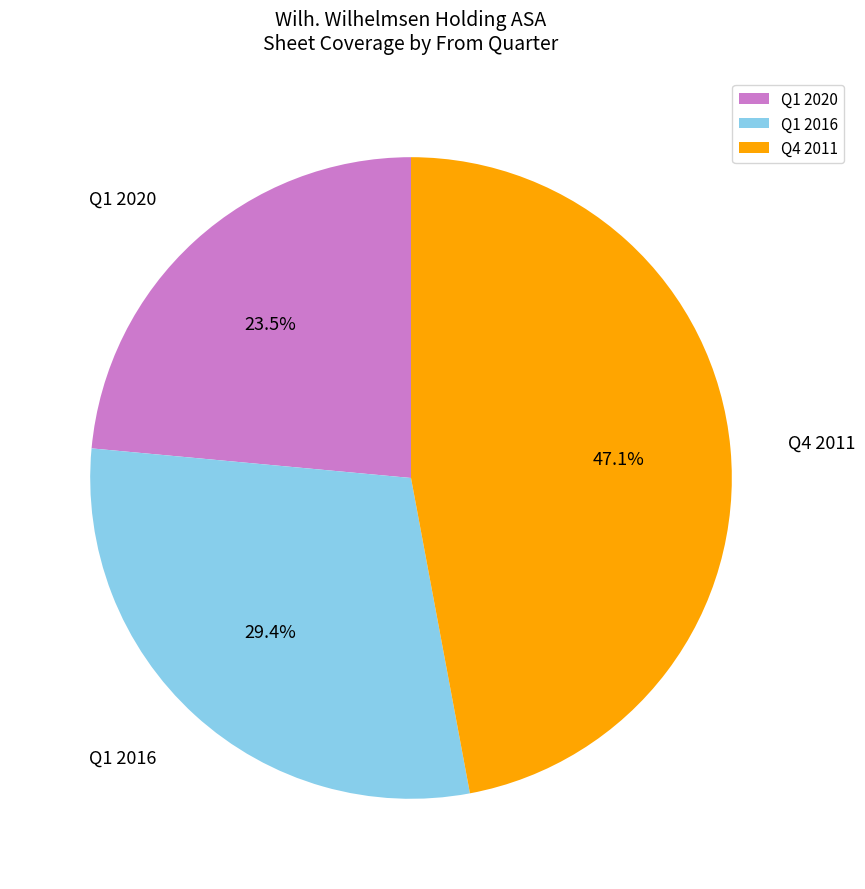

What percentage is NOT represented by Q4 2011?

52.9%